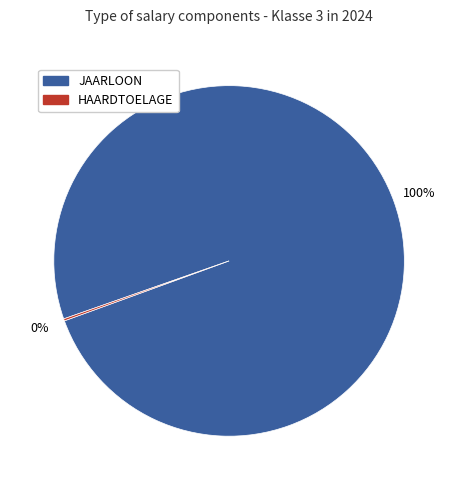

Which category has the biggest portion of the pie?

JAARLOON